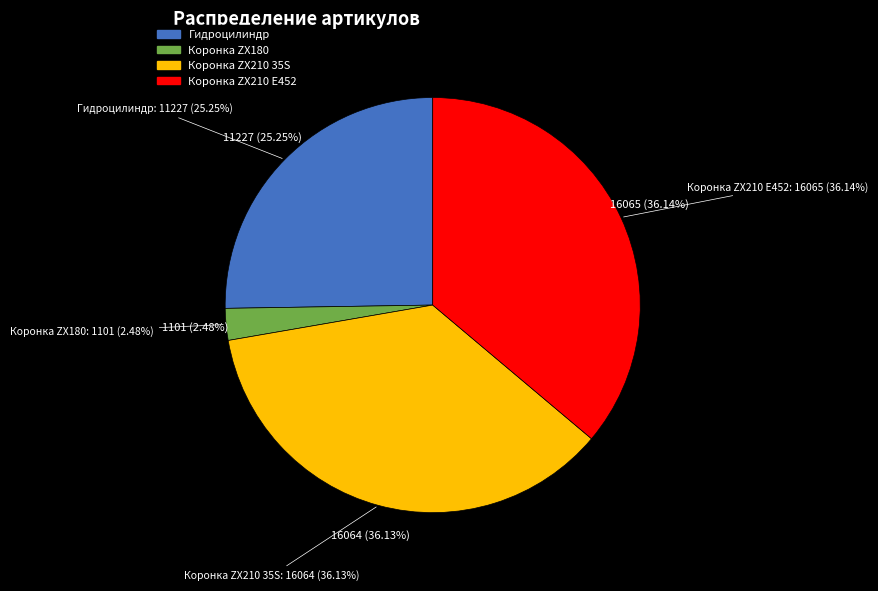

Does any single category account for the majority?

No